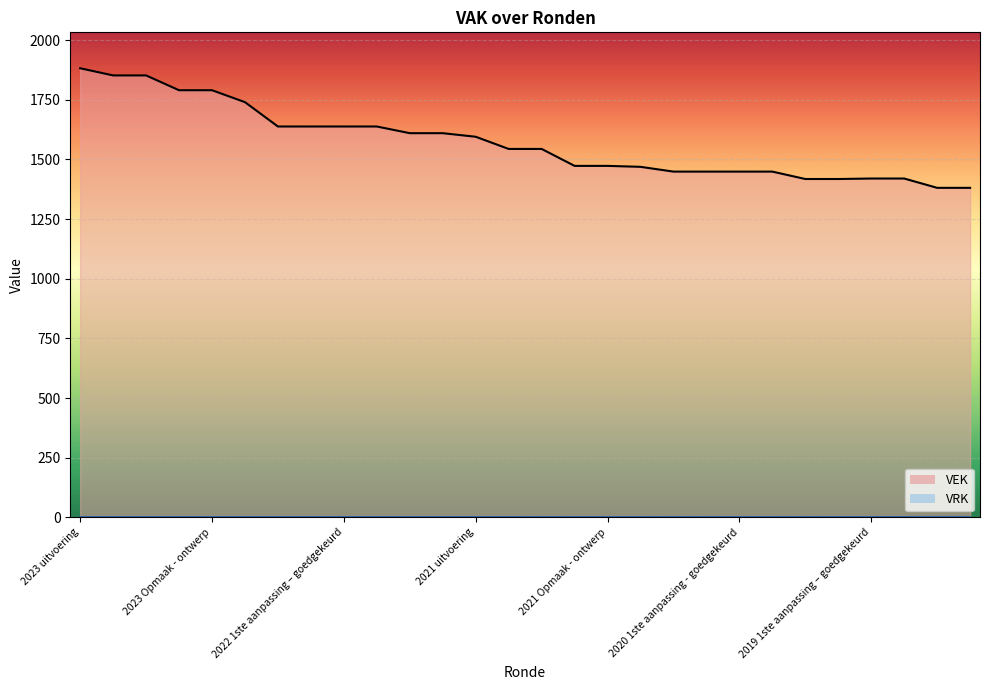

Rank the categories by value from highest to lowest.

2023 uitvoering, 2023 1ste aanpassing – goedgekeurd, 2023 1ste aanpassing – ontwerp, 2023 Opmaak – goedgekeurd, 2023 Opmaak - ontwerp, 2022 uitvoering, 2022 2de aanpassing – goedgekeurd, 2022 2de aanpassing – ontwerp, 2022 1ste aanpassing – goedgekeurd, 2022 1ste aanpassing – ontwerp, 2022 Opmaak - goedgekeurd, 2022 Opmaak - ontwerp, 2021 uitvoering, 2021 1ste aanpassing - goedgekeurd, 2021 1ste aanpassing – ontwerp, 2021 Opmaak - goedgekeurd, 2021 Opmaak - ontwerp, 2020 uitvoering, 2020 2de aanpassing - goedgekeurd, 2020 2de aanpassing - ontwerp, 2020 1ste aanpassing - goedgekeurd, 2020 1ste aanpassing – ontwerp, 2019 1ste aanpassing – goedgekeurd, 2019 1ste aanpassing - ontwerp, 2020 Opmaak - goedgekeurd, 2020 Opmaak - ontwerp, 2019 opmaak - goedgekeurd, 2019 opmaak - ontwerp